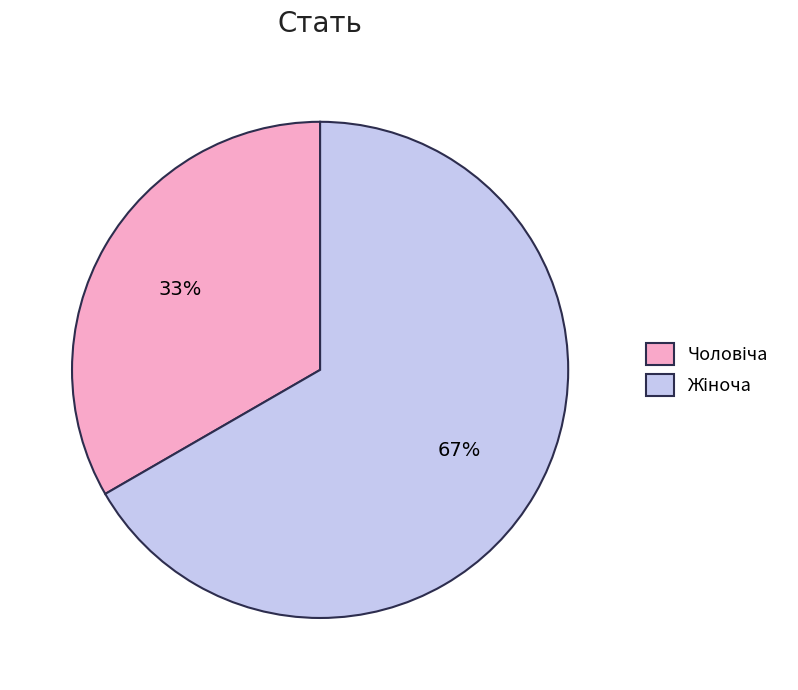

To the nearest percent, what is the average slice percentage?

50%